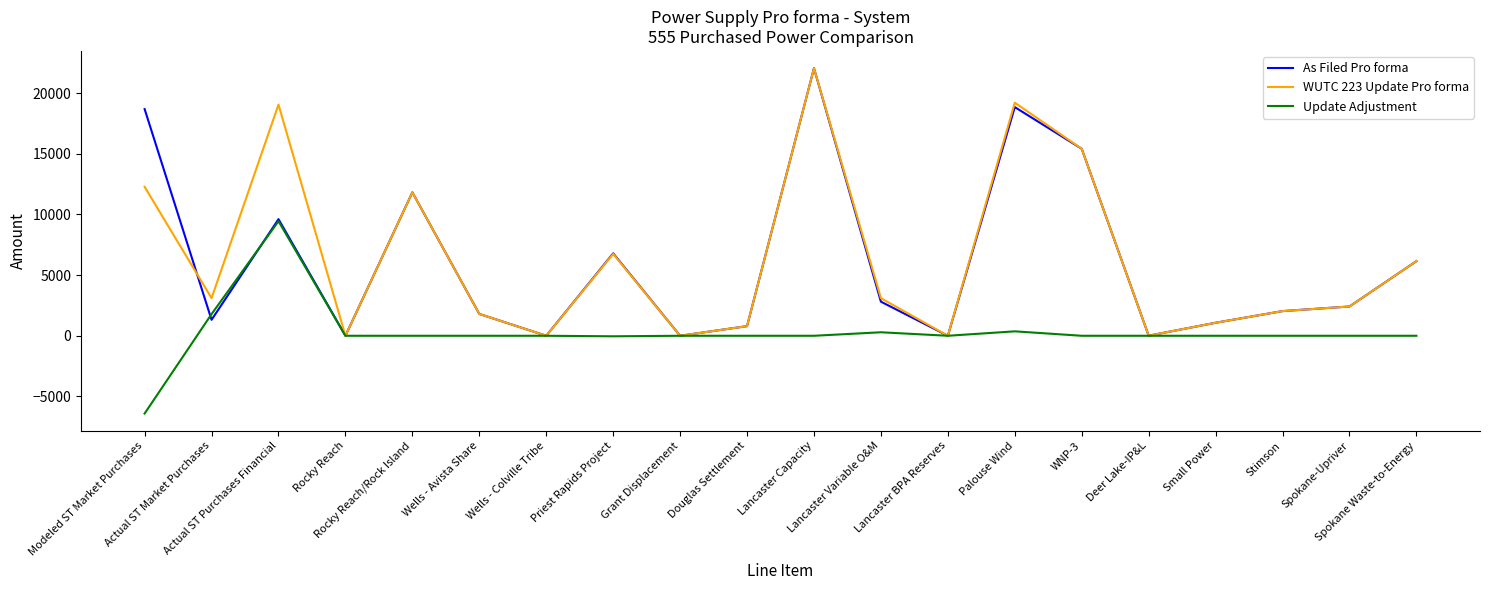

What is the sum of all WUTC 223 Update Pro forma values?

127080.5